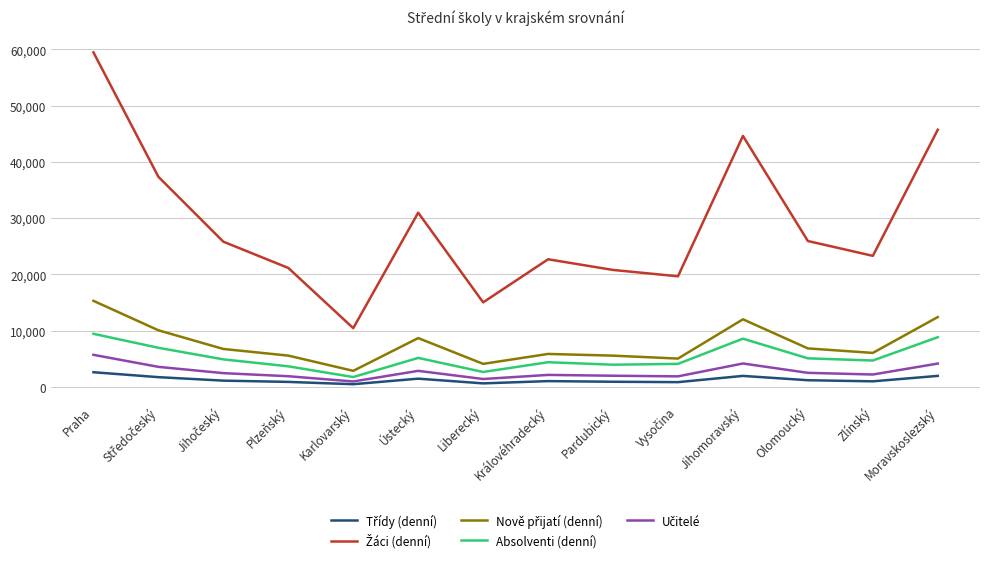

How many lines are shown in the chart?

5